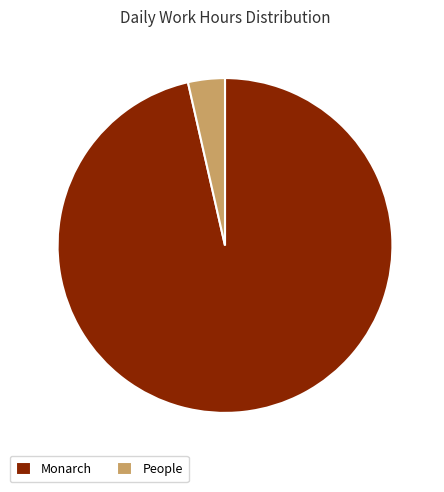

True or false: People accounts for 4% of the total.

True